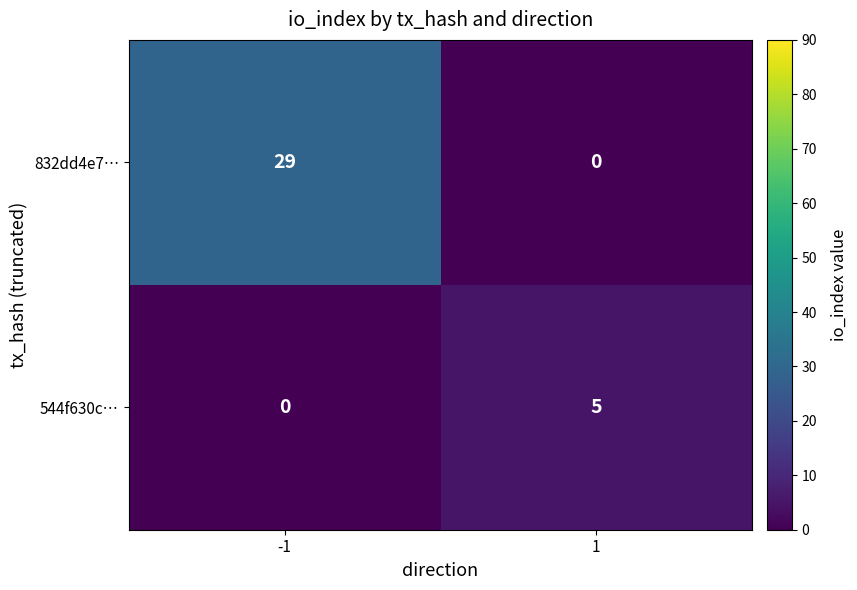

The 832dd4e7… series shows 0 at 1. True or false?

True